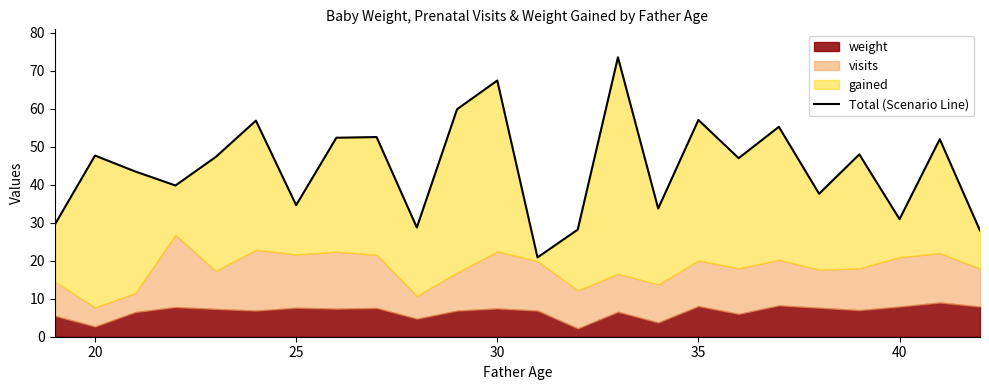

Reading left to right, transcribe all the data shown in this chart.

29.5	47.7	43.5	39.8	47.3	56.9	34.6	52.4	52.6	28.8	59.9	67.4	20.9	28.2	73.6	33.8	57.1	47.0	55.2	37.6	48.0	30.9	52.0	27.9